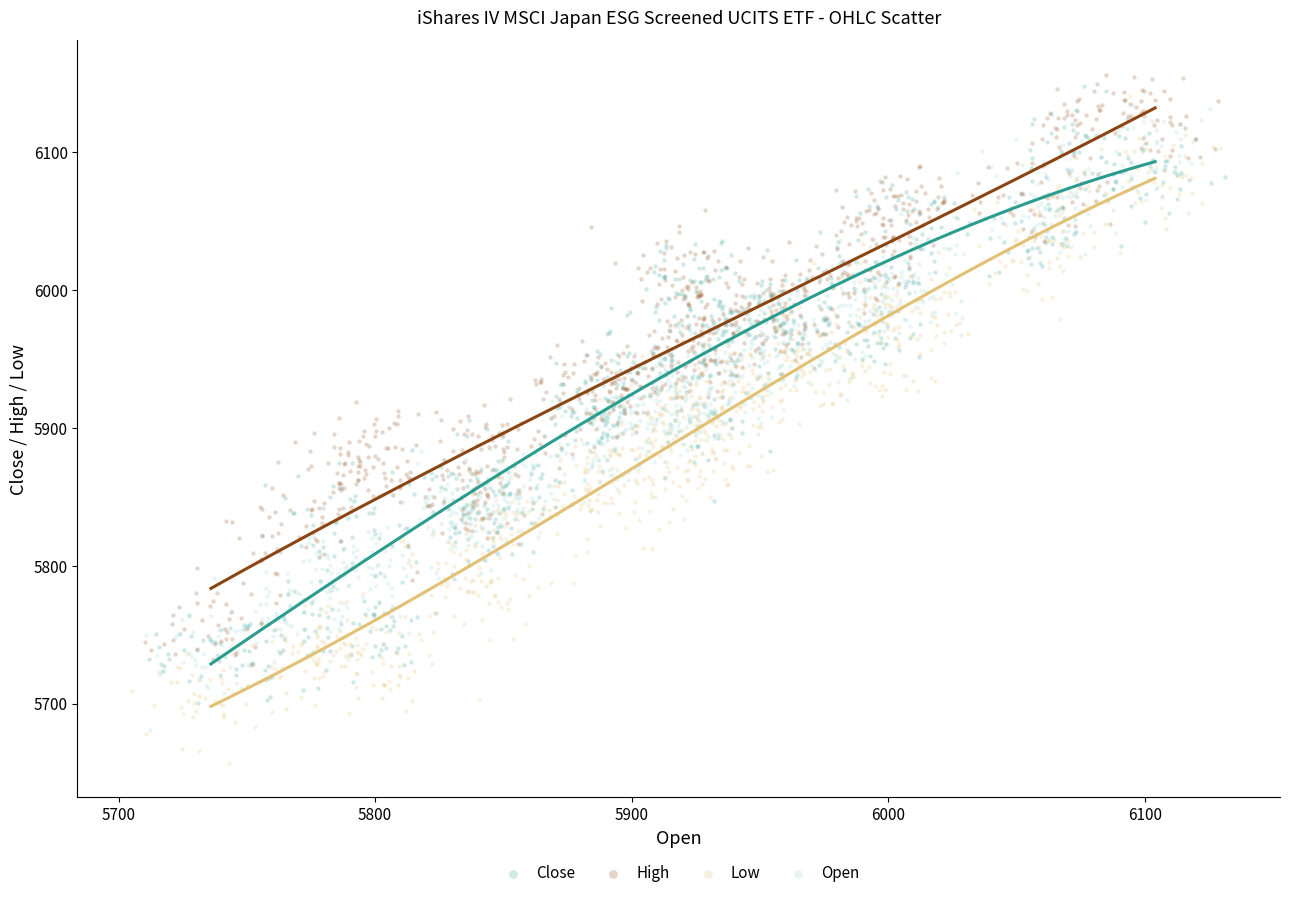

What are all the series names shown in the legend?

Close, High, Low, Open